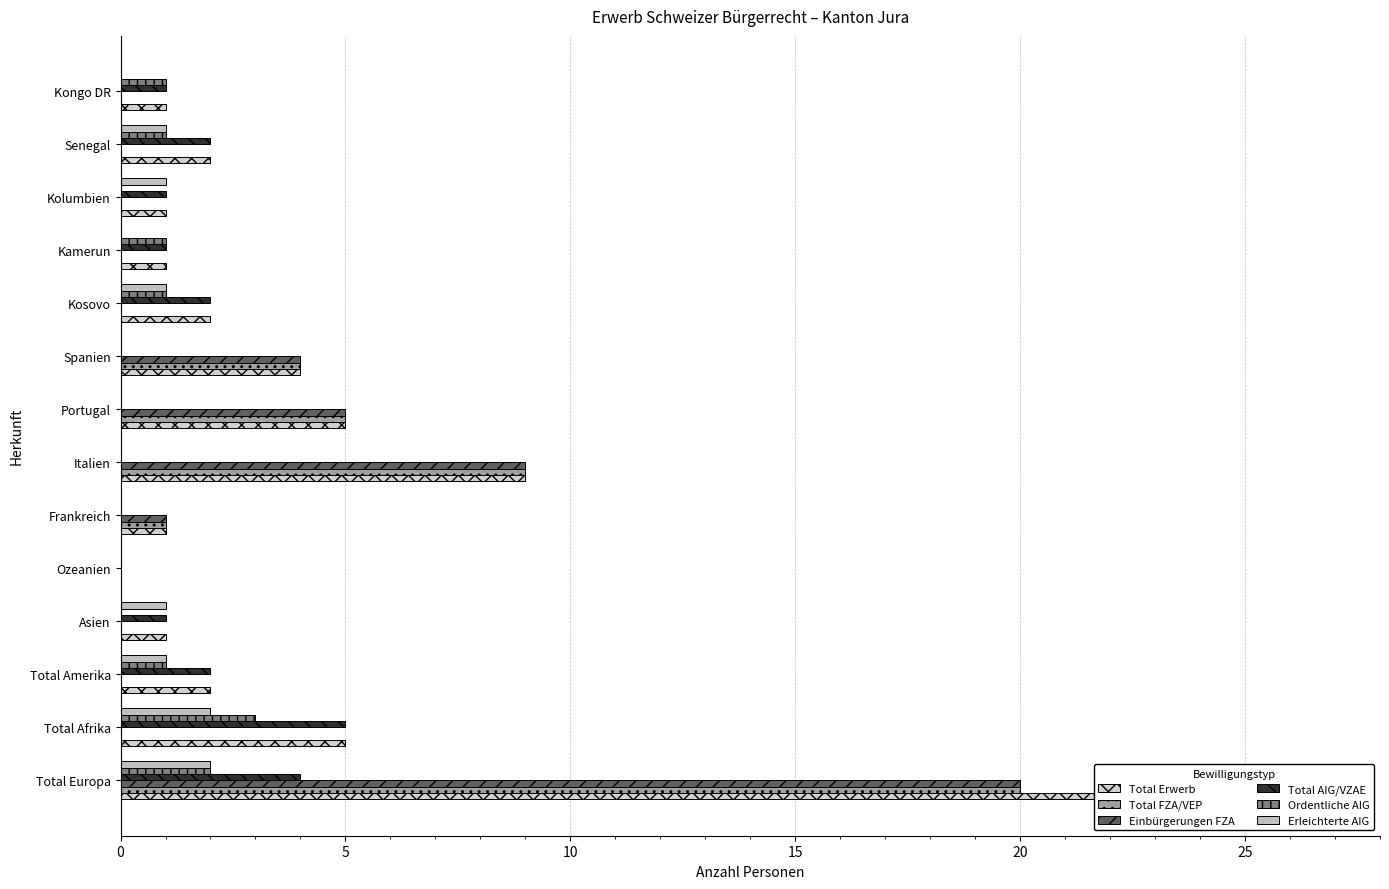

The value of Einbürgerungen FZA at Total Amerika is 0. True or false?

True